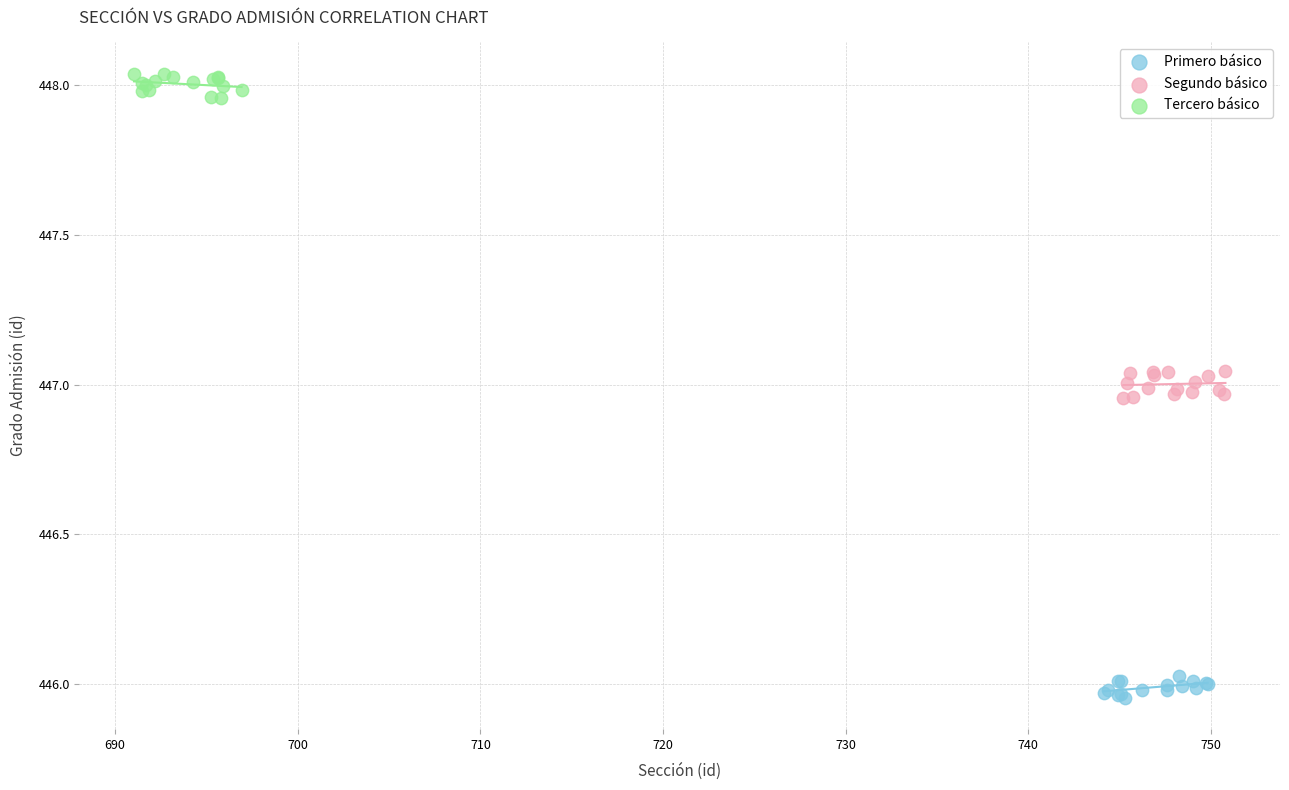

Which series contains the lowest Y value?

Primero básico